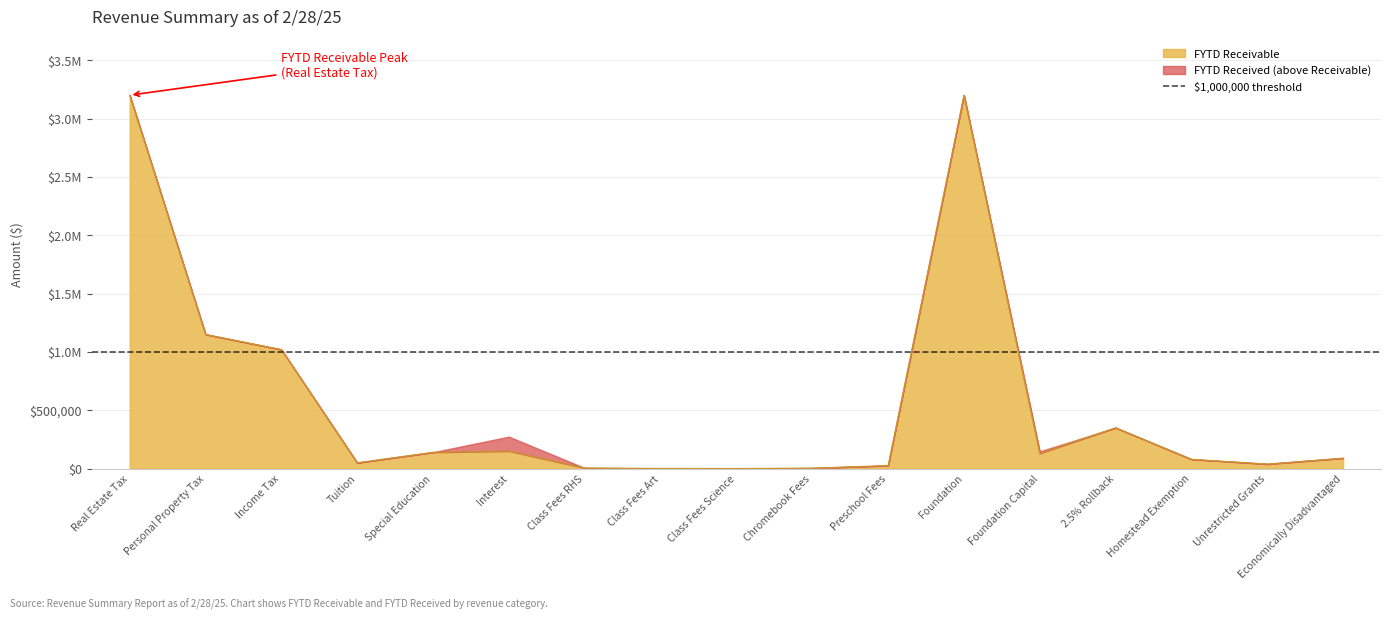

Does the chart have visible grid lines?

Yes